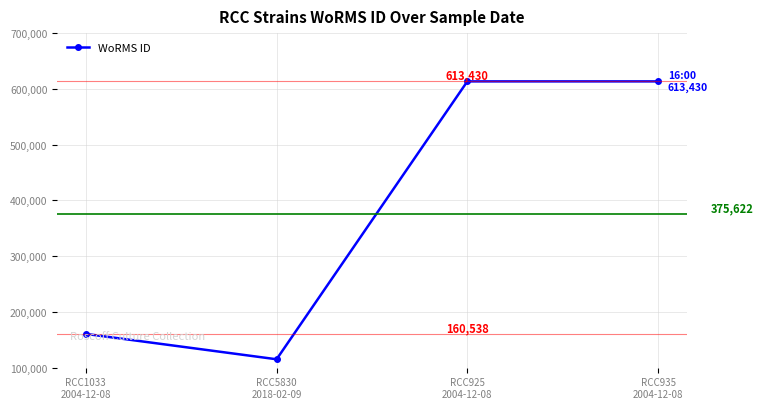

How many lines are shown in the chart?

1